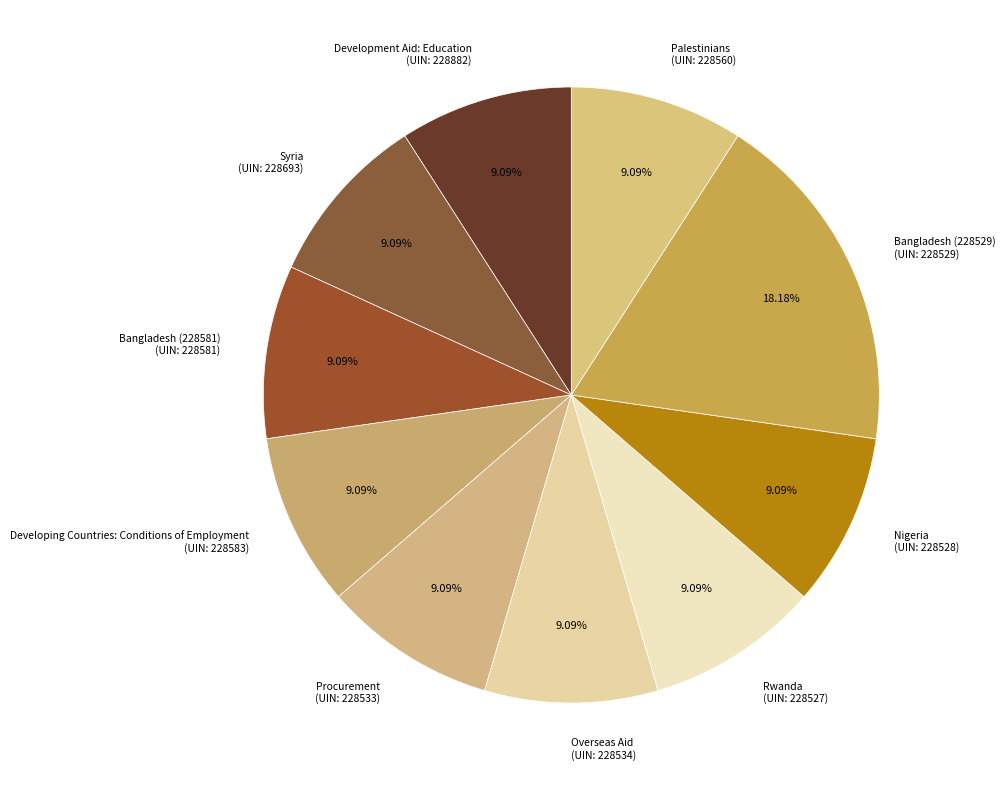

What is the largest slice in the pie chart?

Bangladesh (228529)